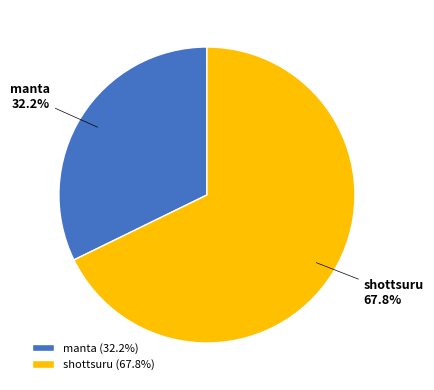

Is there a majority slice in this chart?

Yes